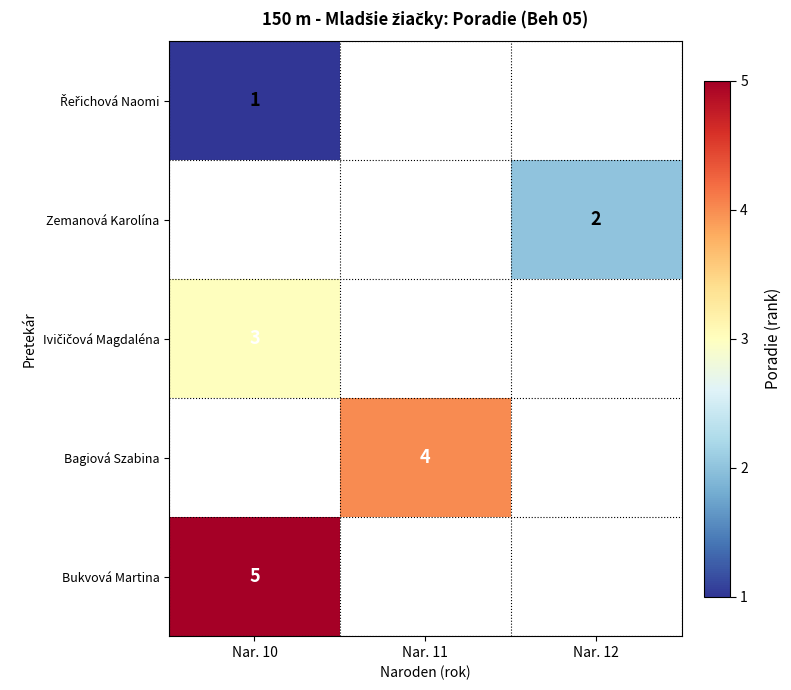

What is the smallest value displayed?

1.0